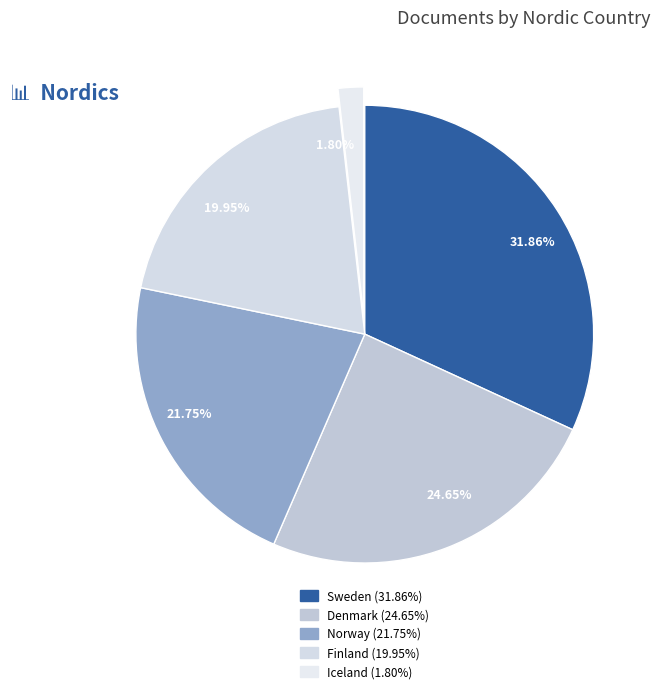

Rank the categories by value from lowest to highest.

Iceland, Finland, Norway, Denmark, Sweden